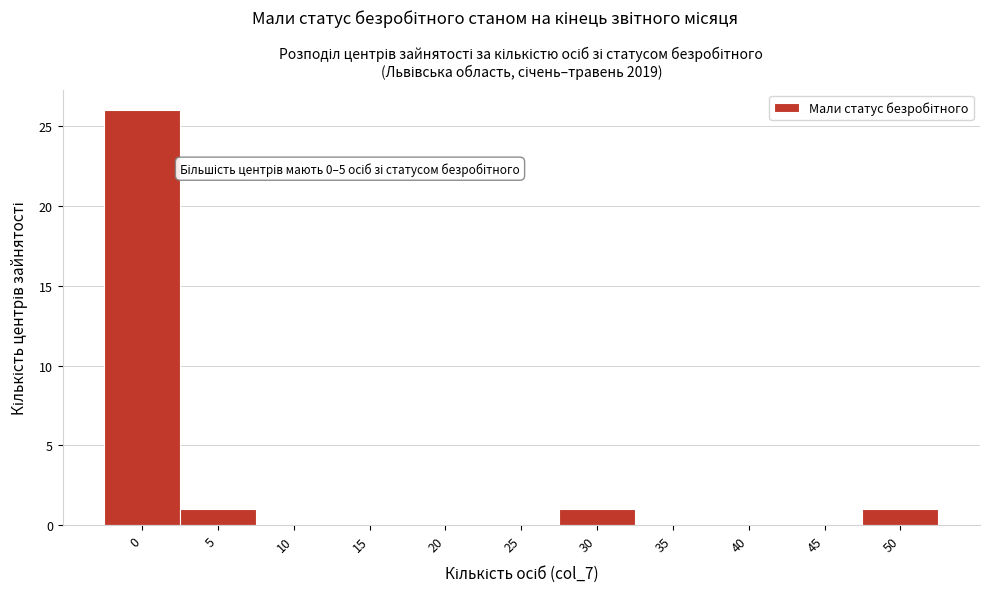

Reading right to left, transcribe all the data shown in this chart.

50=1	45=0	40=0	35=0	30=1	25=0	20=0	15=0	10=0	5=1	0=26